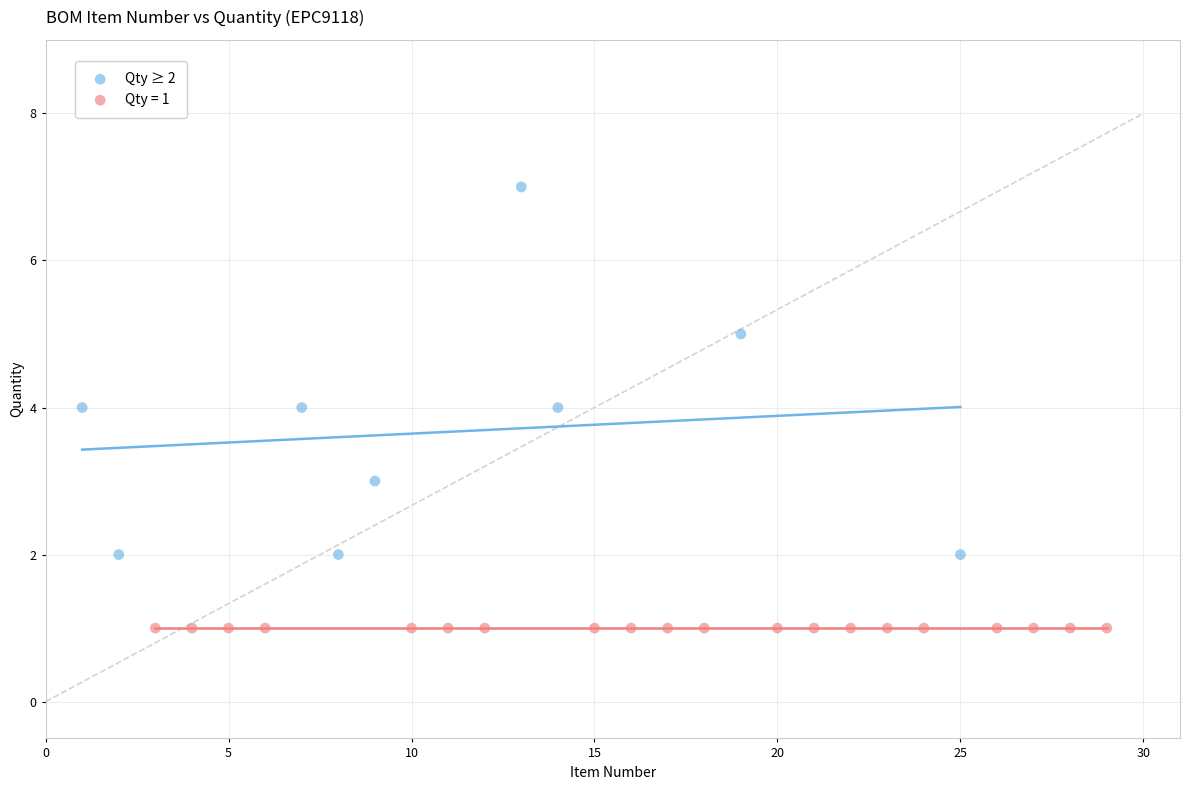

Which series reaches the maximum Y coordinate?

Qty ≥ 2